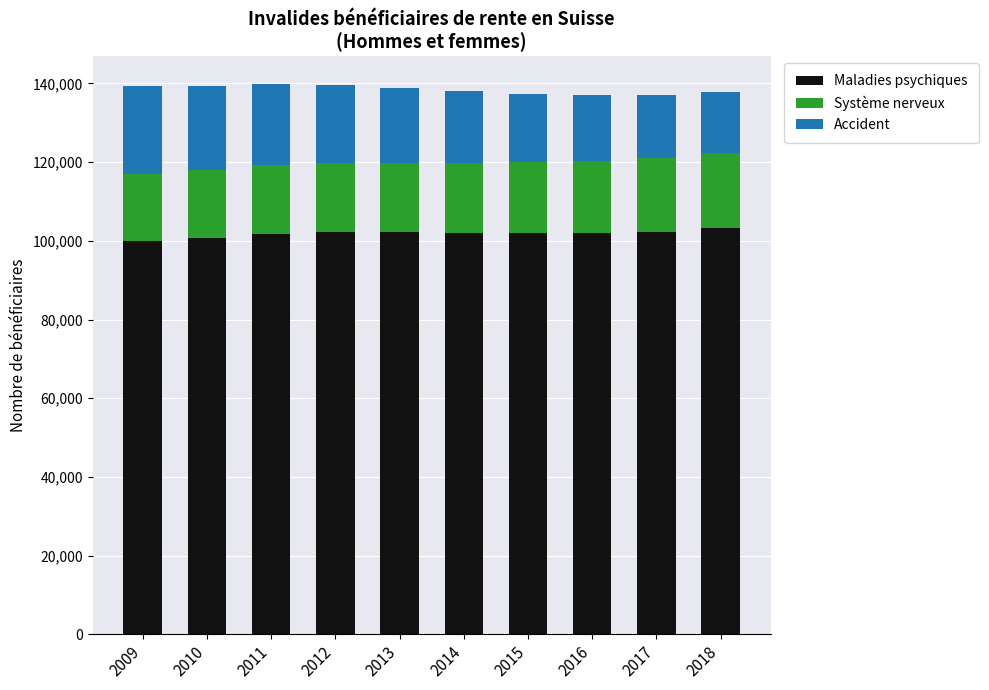

What are all the series names shown in the legend?

Maladies psychiques, Système nerveux, Accident